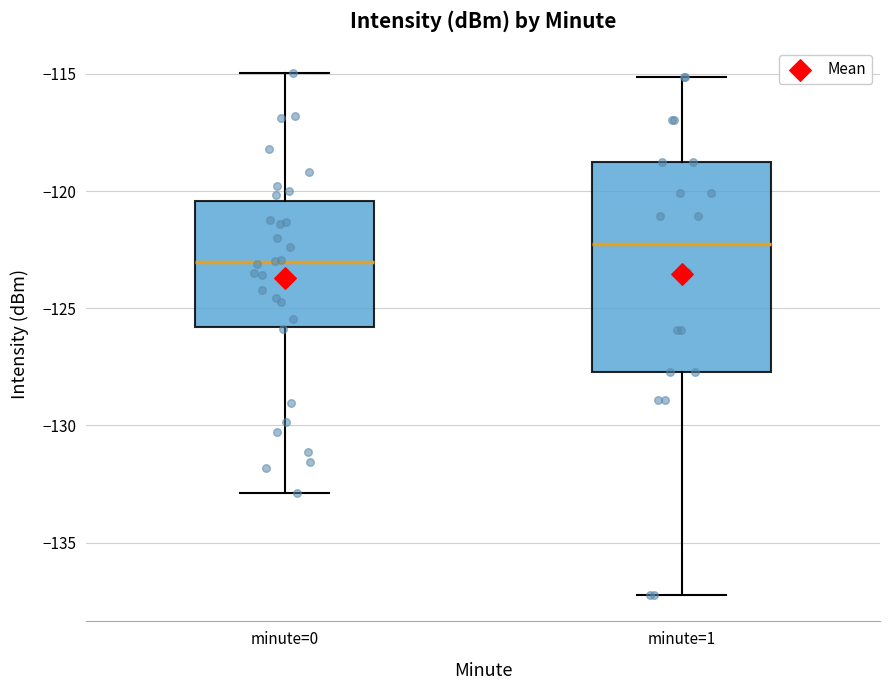

Comparing the boxes themselves (not the whiskers), which one is the tallest?

minute=1